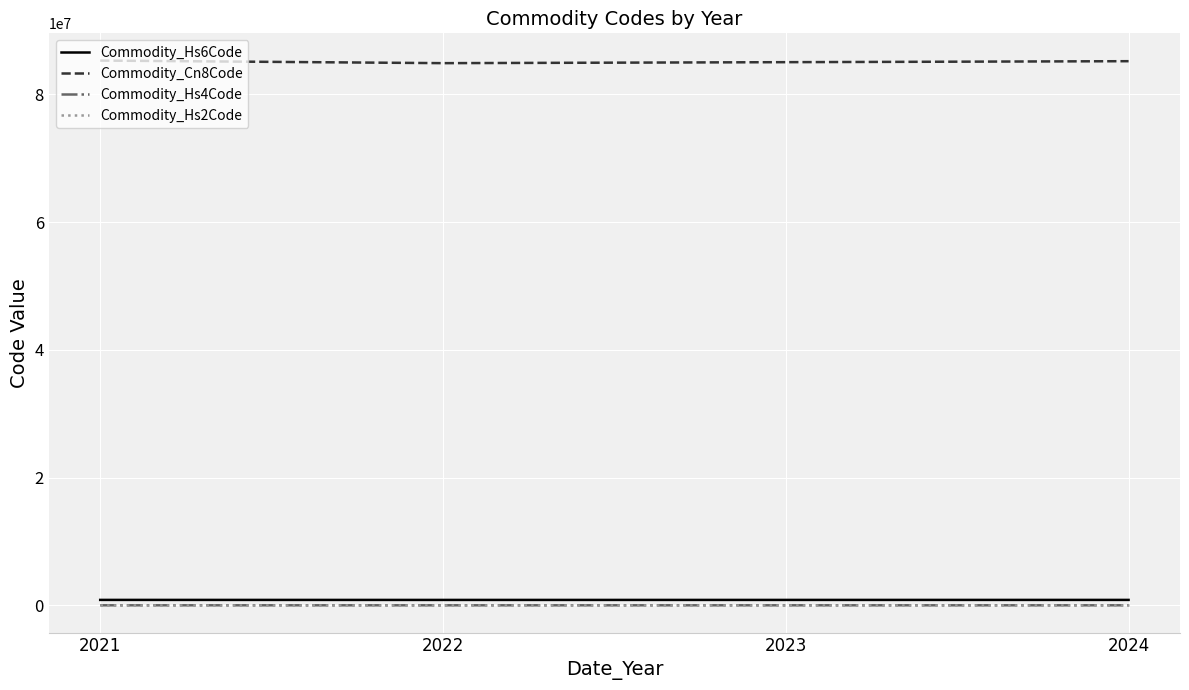

The value of Commodity_Cn8Code at 2021 is 85273047.5. True or false?

True